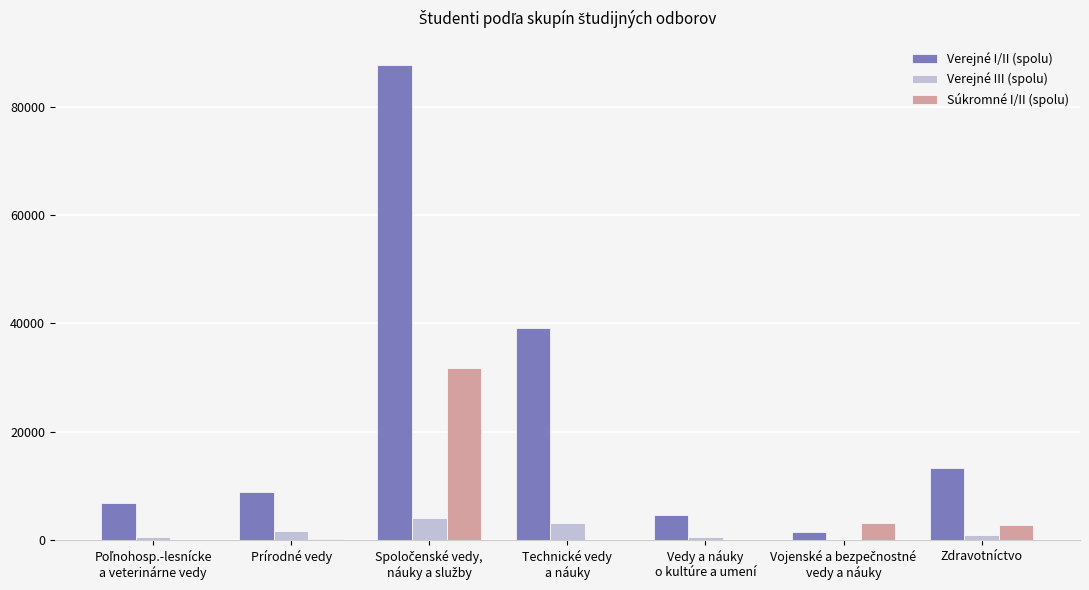

Which series has the largest total across all categories?

Verejné I/II (spolu)